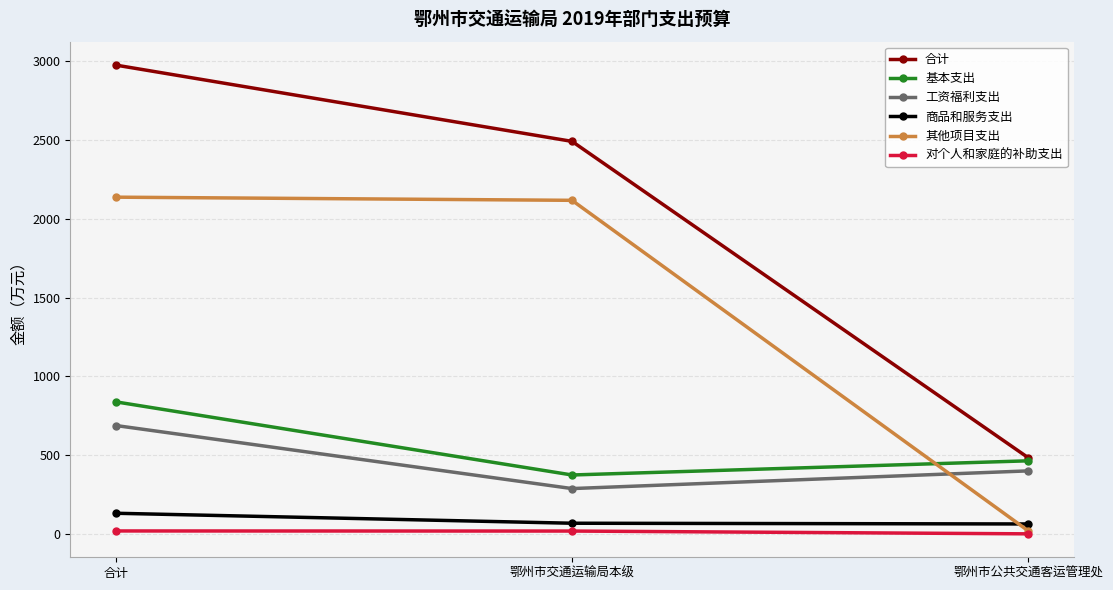

The value of 基本支出 at 合计 is 838.5. True or false?

True